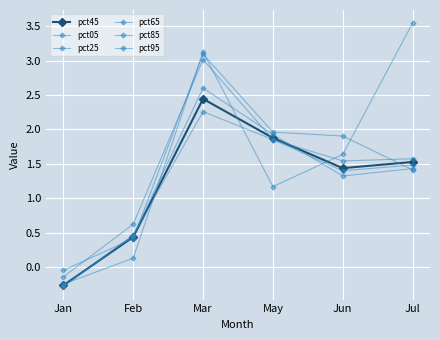

How many data points does each series have?

6